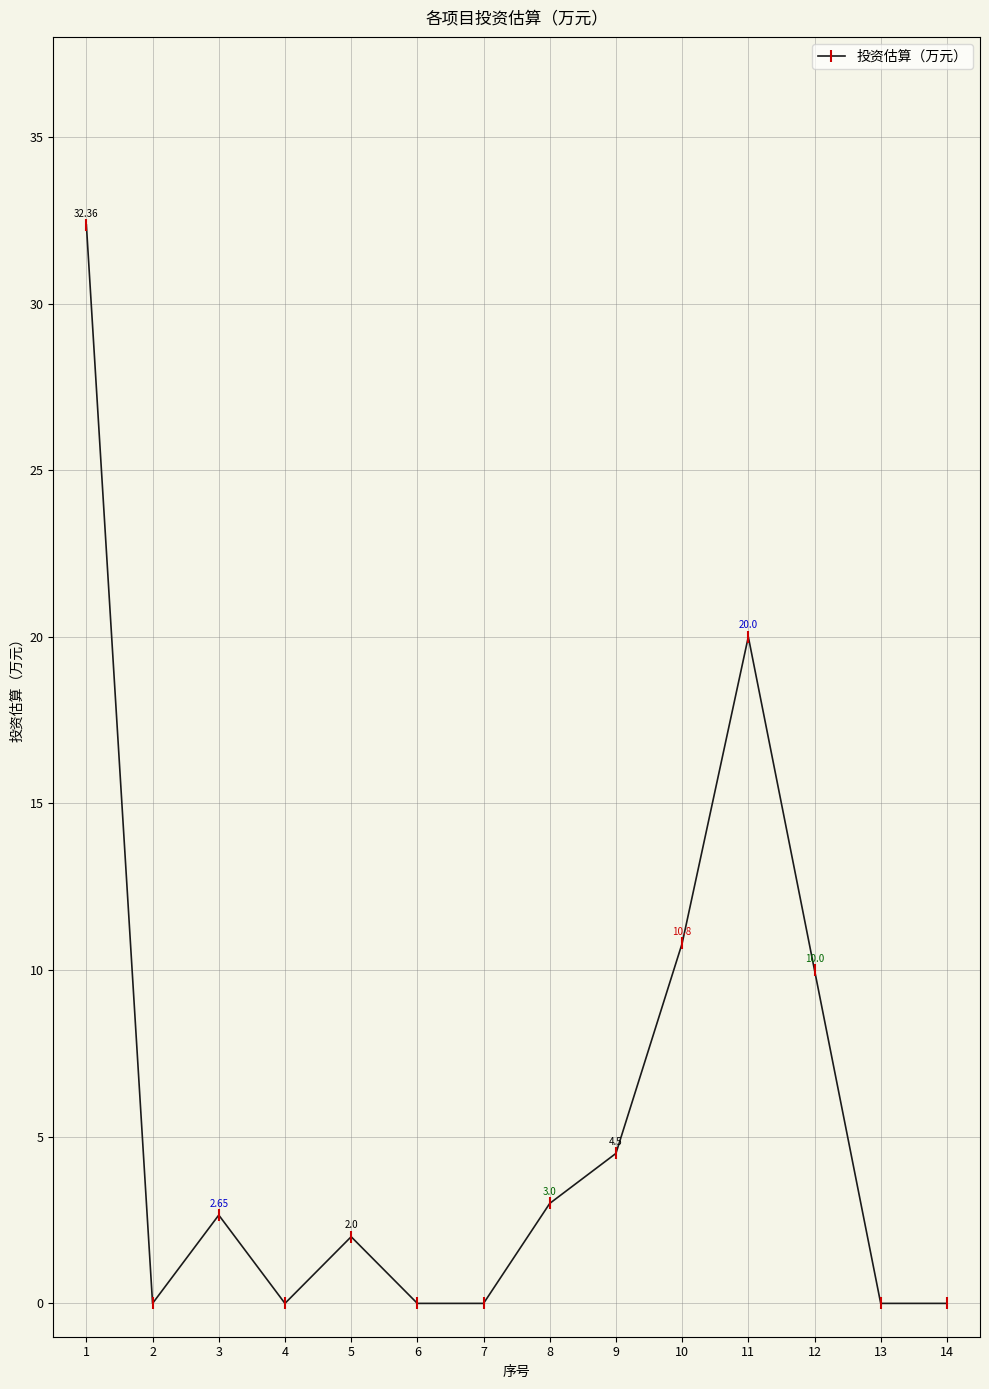

Where is the first local minimum?

2